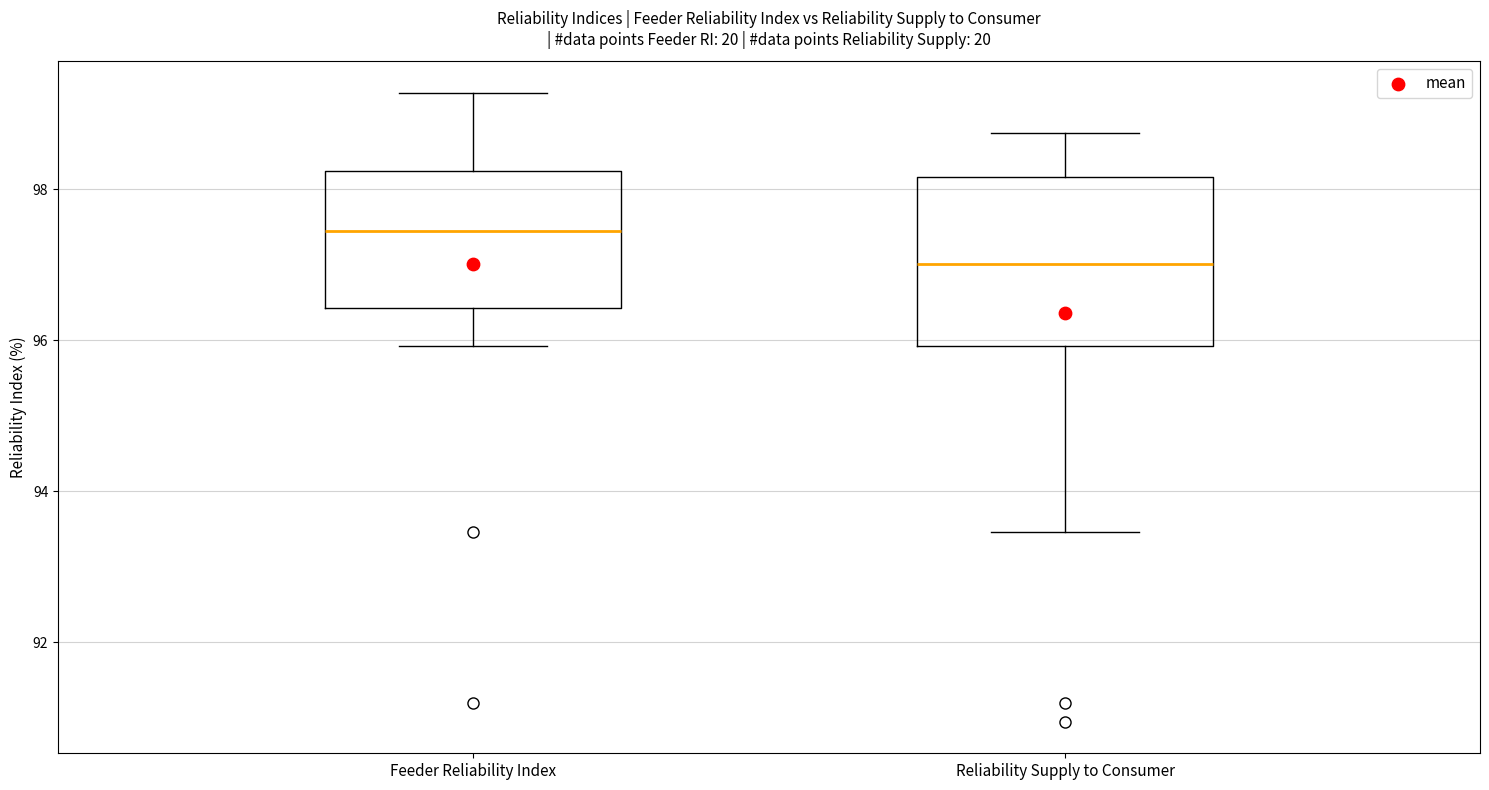

Reading left to right, transcribe this box plot: for each box, give where its median line is, the range the box spans, and where its two whiskers end, as read against the y-axis. The values are not printed on the chart, so give them approximately, as read against the axis.

Feeder Reliability Index: median 97.4, box 96.4 to 98.2, whiskers 96.0 to 99.2
Reliability Supply to Consumer: median 97.0, box 96.0 to 98.2, whiskers 93.4 to 98.8